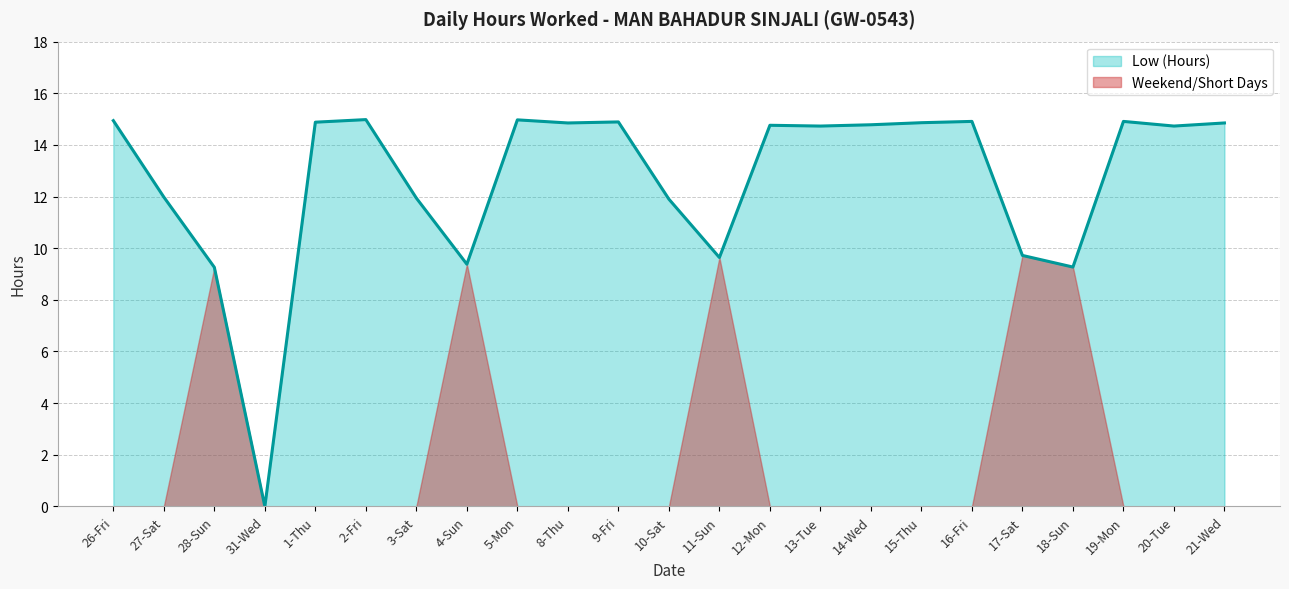

Rank the categories by value from lowest to highest.

31-Wed, 28-Sun, 18-Sun, 4-Sun, 11-Sun, 17-Sat, 10-Sat, 3-Sat, 27-Sat, 13-Tue, 20-Tue, 12-Mon, 14-Wed, 8-Thu, 21-Wed, 15-Thu, 1-Thu, 9-Fri, 16-Fri, 19-Mon, 26-Fri, 5-Mon, 2-Fri